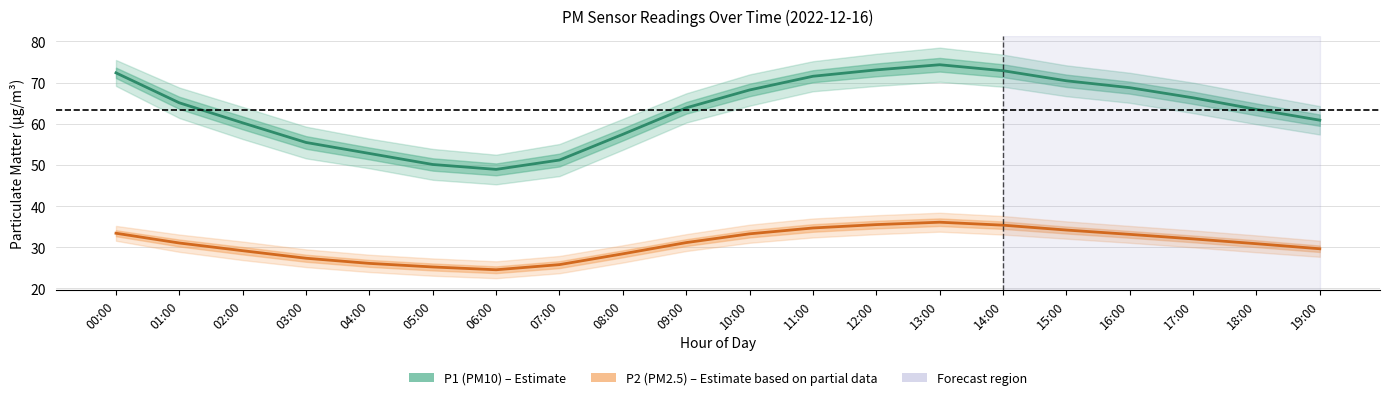

Is the value of P1 (PM10) at 07:00 greater than the value of P2 (PM2.5) at 05:00?

Yes